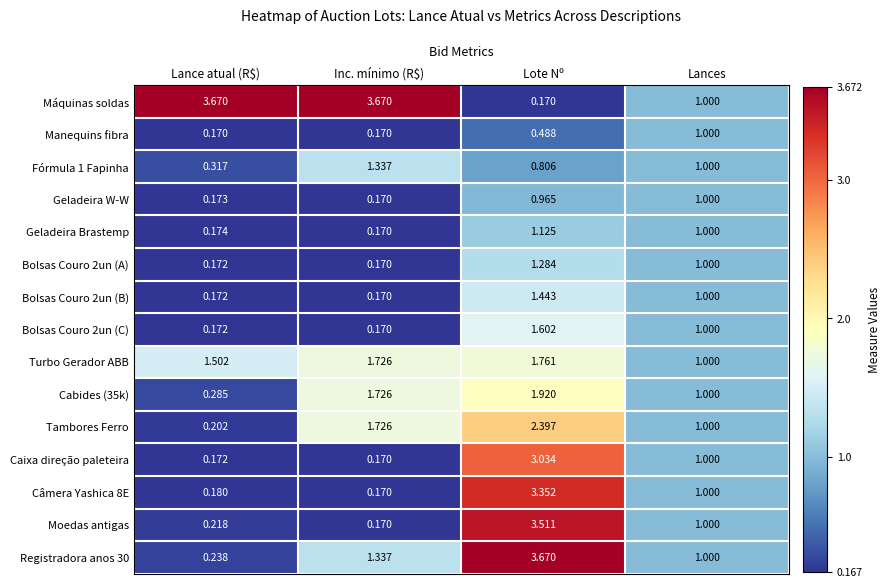

At which label does Moedas antigas reach its peak?

Lote Nº